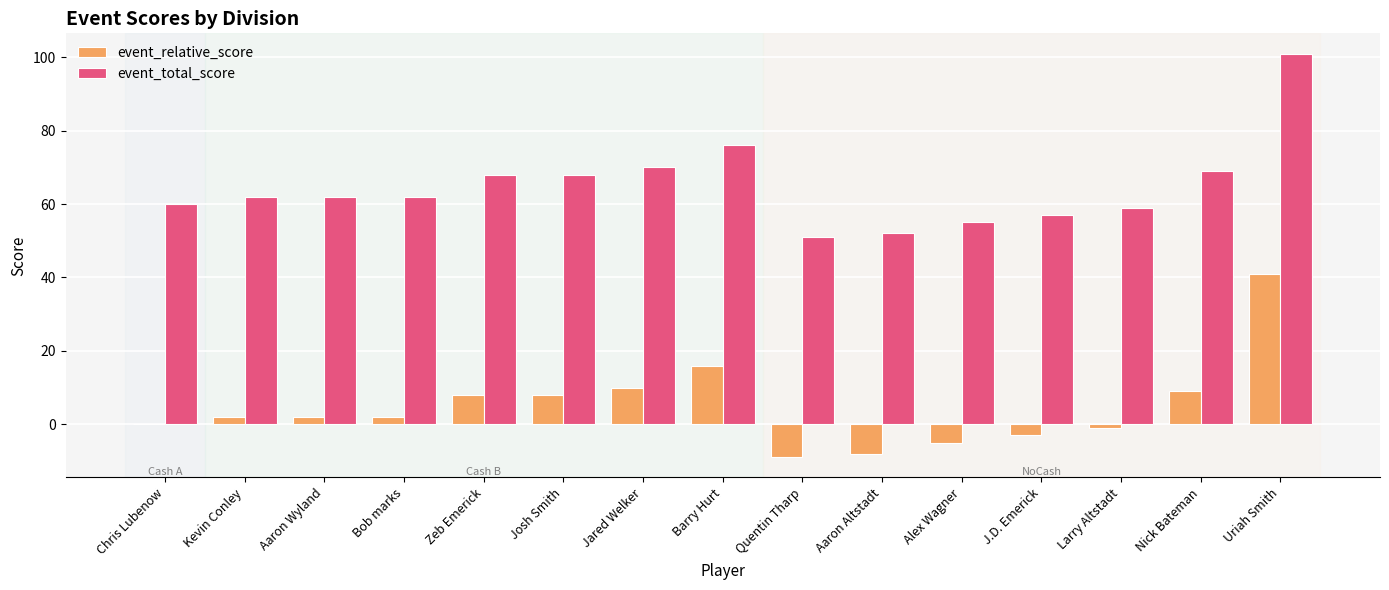

The event_total_score series shows 68 at Zeb Emerick. True or false?

True